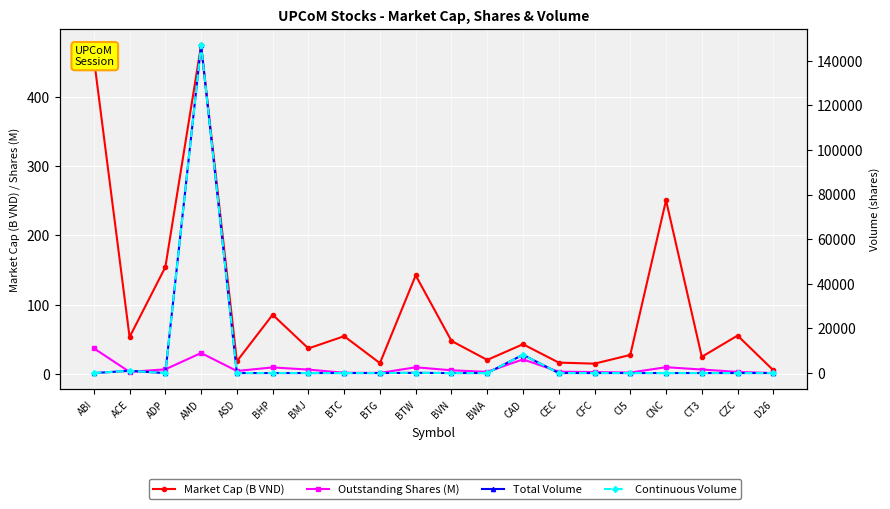

Which category has the highest value across all series?

AMD